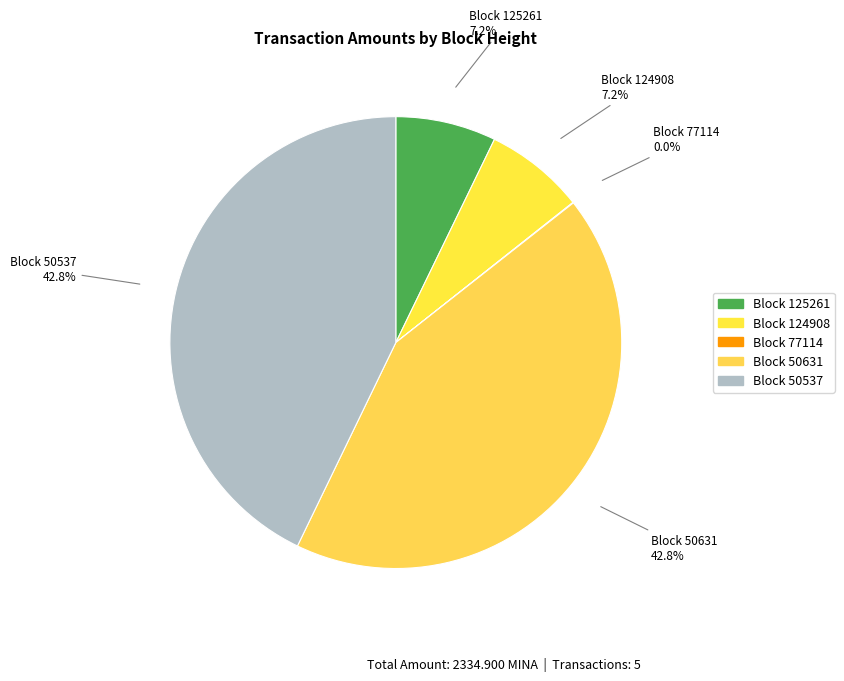

To the nearest percent, what is the difference between the largest and smallest slice percentages?

43%